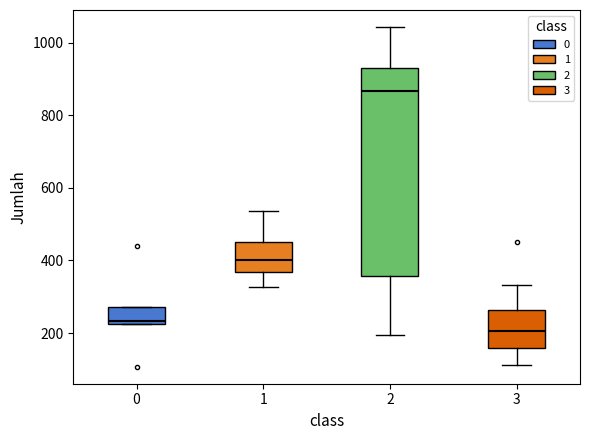

Reading left to right, transcribe this box plot: for each box, give where its median line is, the range the box spans, and where its two whiskers end, as read against the y-axis. The values are not printed on the chart, so give them approximately, as read against the axis.

0: median 240, box 220 to 280, whiskers 220 to 280
1: median 400, box 360 to 460, whiskers 320 to 540
2: median 860, box 360 to 940, whiskers 200 to 1040
3: median 200, box 160 to 260, whiskers 120 to 340